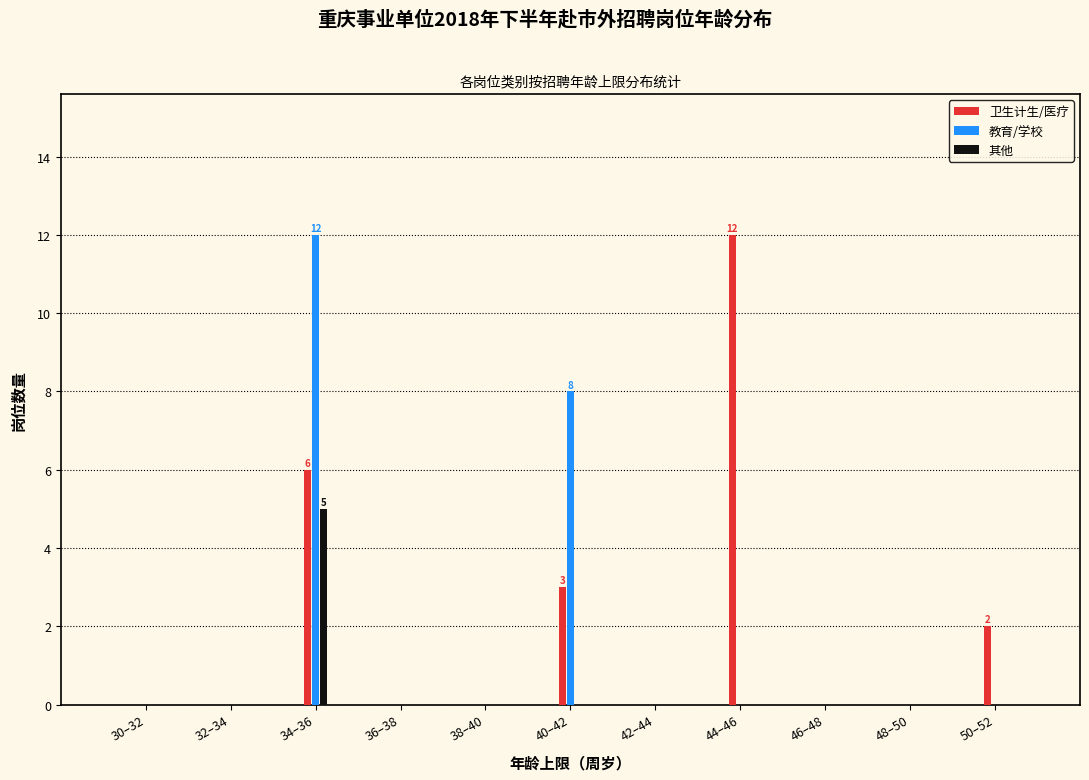

What is the sum of all 其他 values?

5